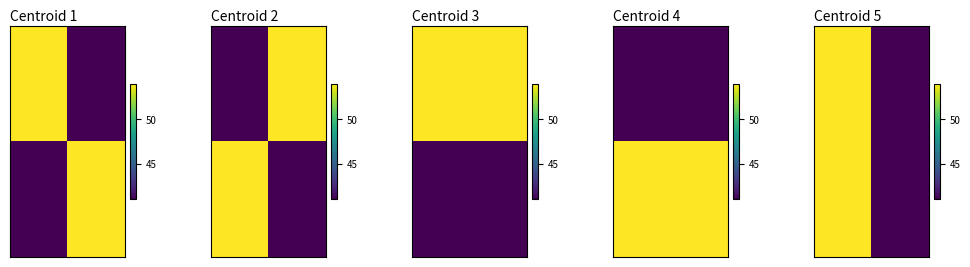

Count the number of data series in this chart.

2